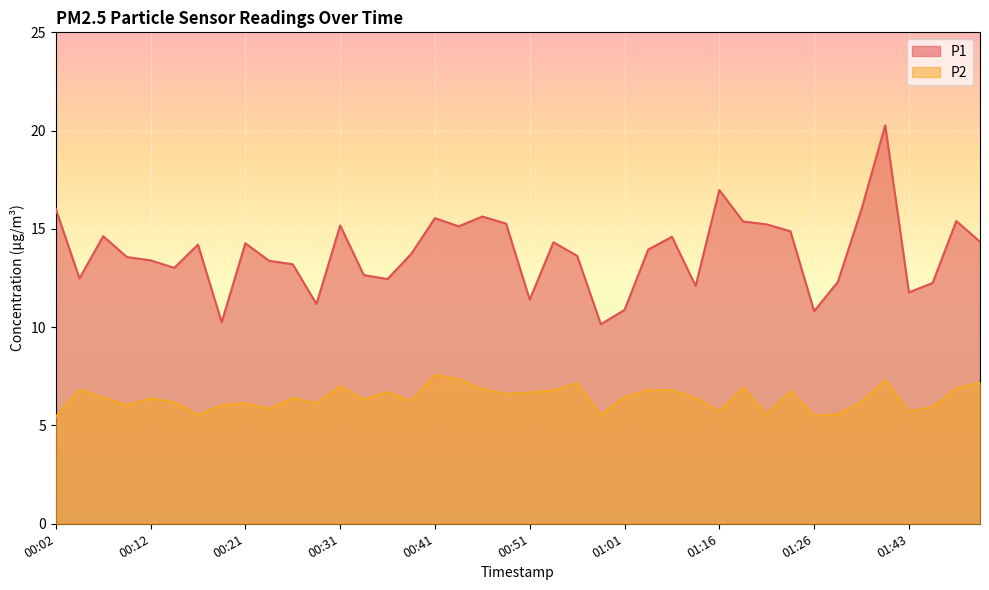

Reading left to right, list all the values displayed in this chart.

P1: 16.0	12.5	14.6	13.6	13.4	13.0	14.2	10.2	14.3	13.4	13.2	11.2	15.2	12.7	12.4	13.7	15.6	15.1	15.6	15.3	11.4	14.3	13.6	10.2	10.9	13.9	14.6	12.1	17.0	15.4	15.2	14.9	10.8	12.3	16.0	20.3	11.8	12.2	15.4	14.3
P2: 5.5	6.8	6.4	6.0	6.4	6.2	5.5	6.0	6.1	5.8	6.4	6.1	7.0	6.3	6.7	6.2	7.6	7.3	6.8	6.6	6.7	6.8	7.2	5.5	6.5	6.8	6.8	6.4	5.7	6.9	5.5	6.8	5.5	5.6	6.2	7.3	5.7	5.9	6.9	7.2